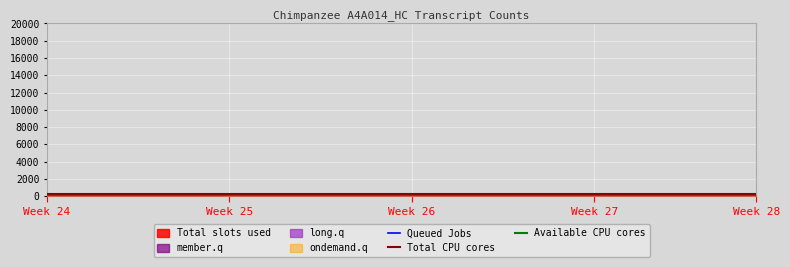

True or false: Queued Jobs and Total CPU cores intersect in this chart.

False